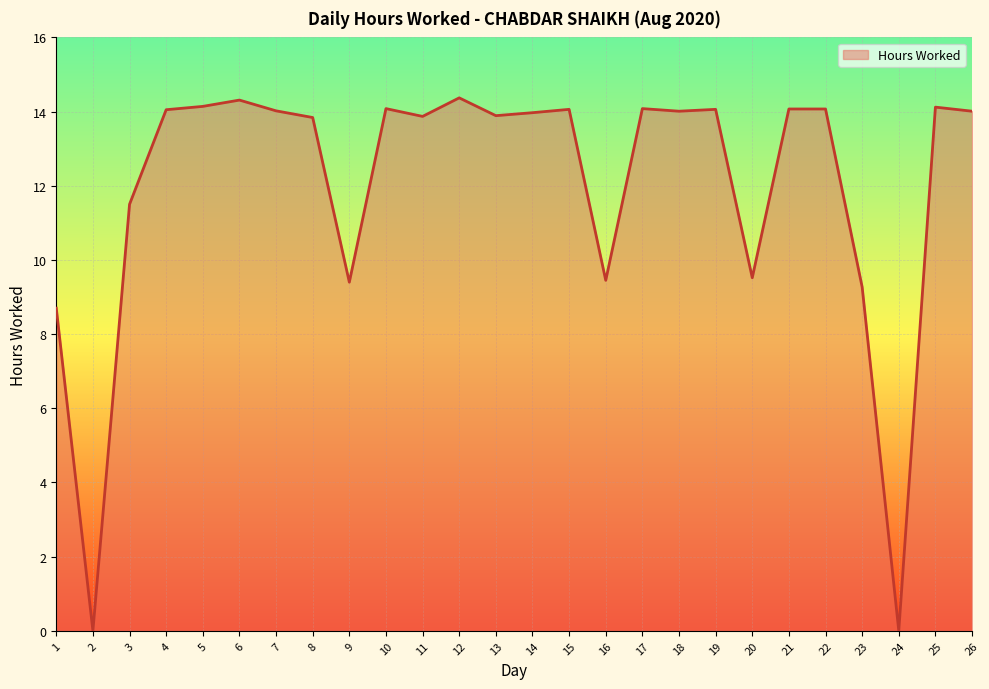

Approximately how many times larger is the value at 10 compared to 13?

1.0